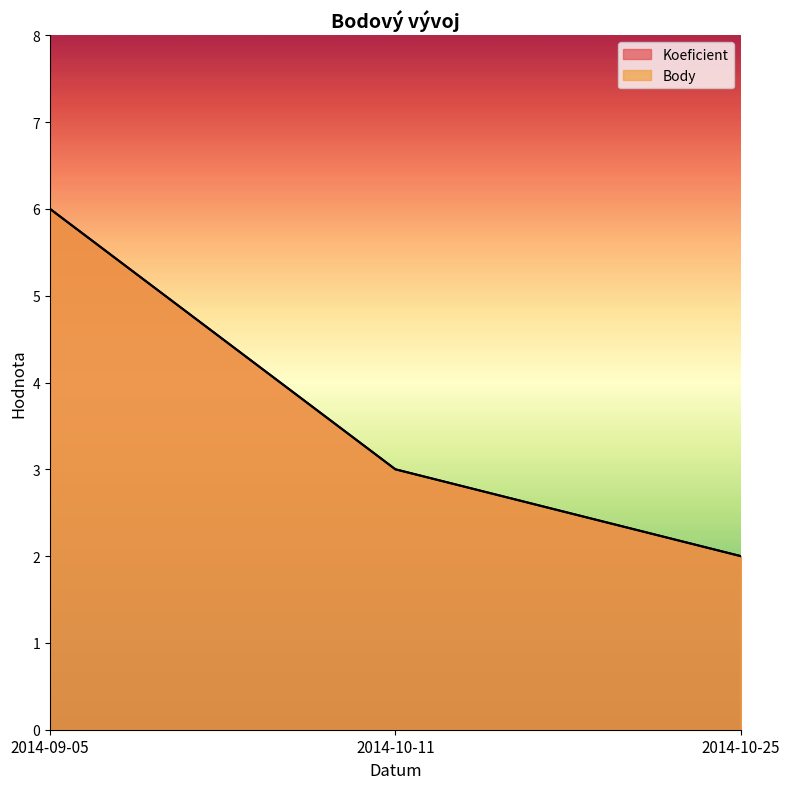

List the series in order of their peak value, lowest first.

Koeficient, Body